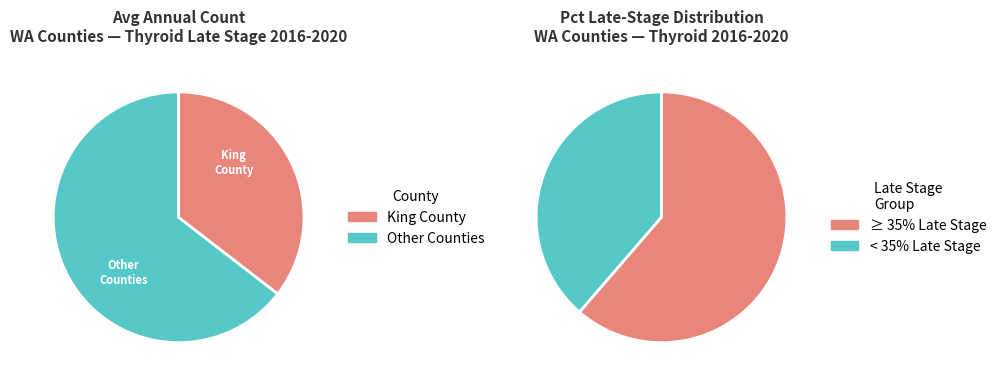

The Cowlitz County slice represents 1% of the pie. True or false?

False